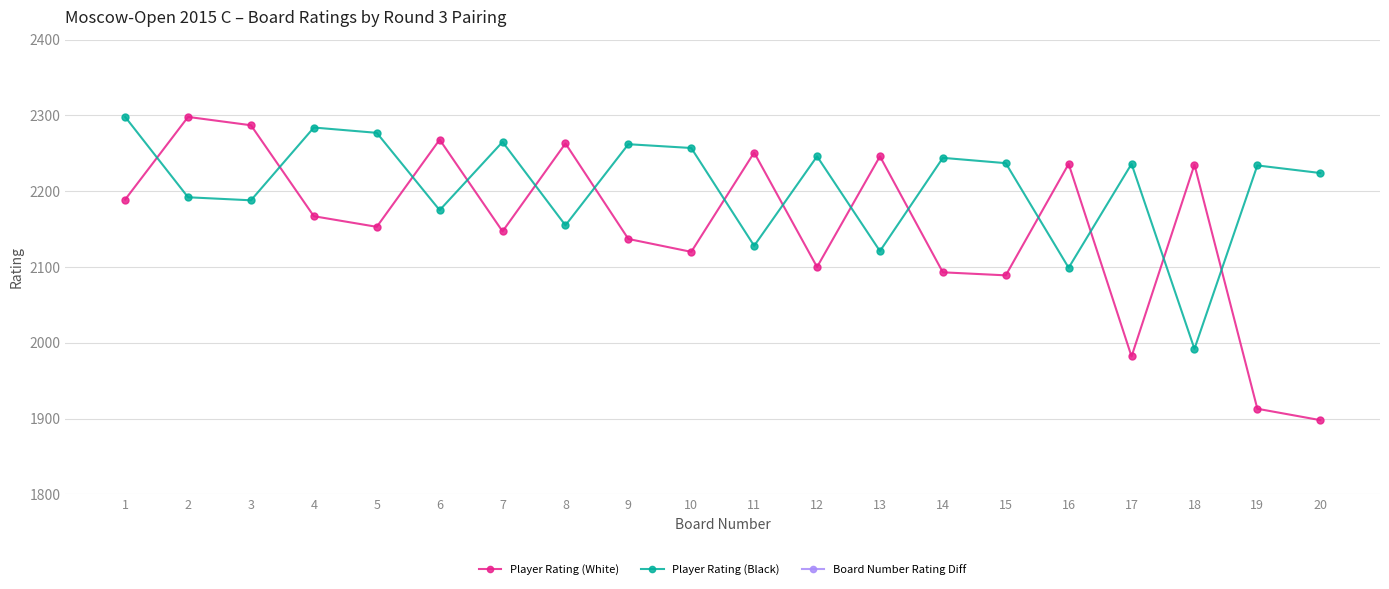

How many values in the Board Number Rating Diff series exceed 118?

9